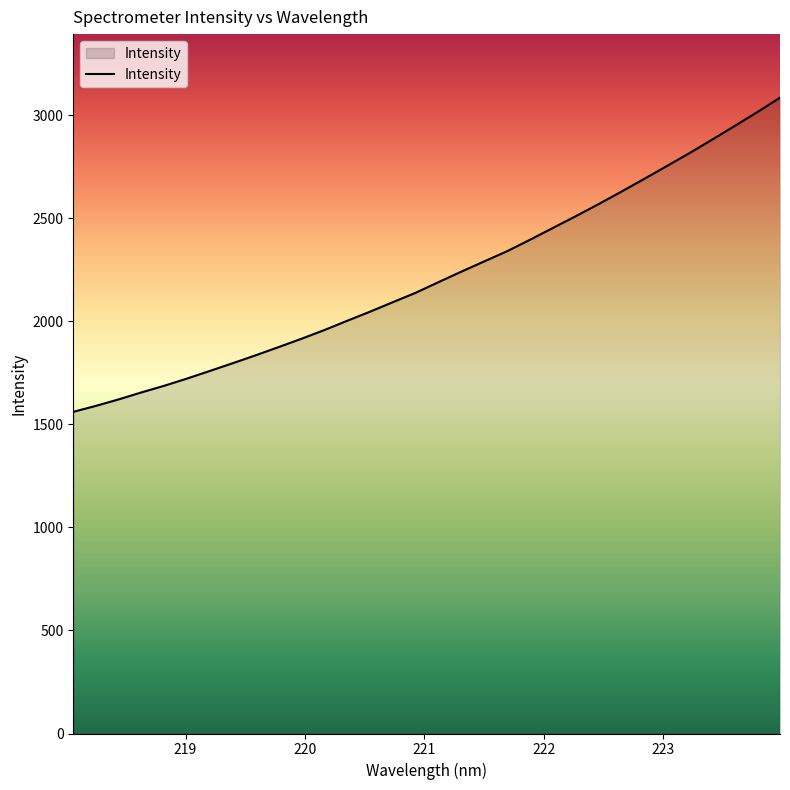

What is the difference between the maximum and minimum values?

1524.7